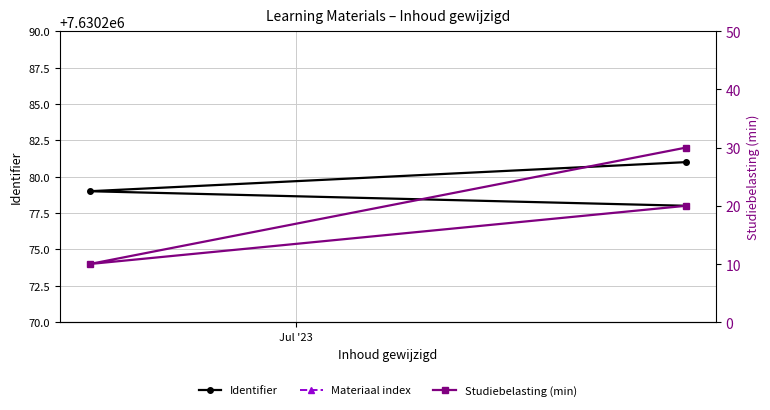

What are all the series names shown in the legend?

Identifier, Materiaal index, Studiebelasting (min)